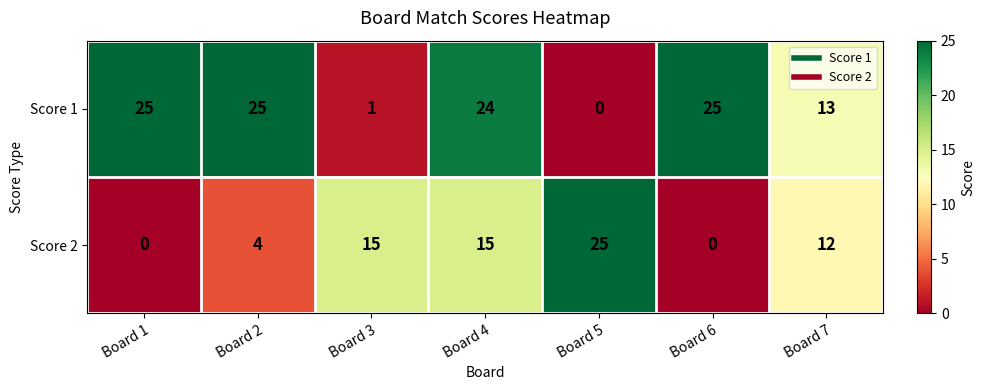

Is it true that Score 2 equals 25 at Board 5?

True